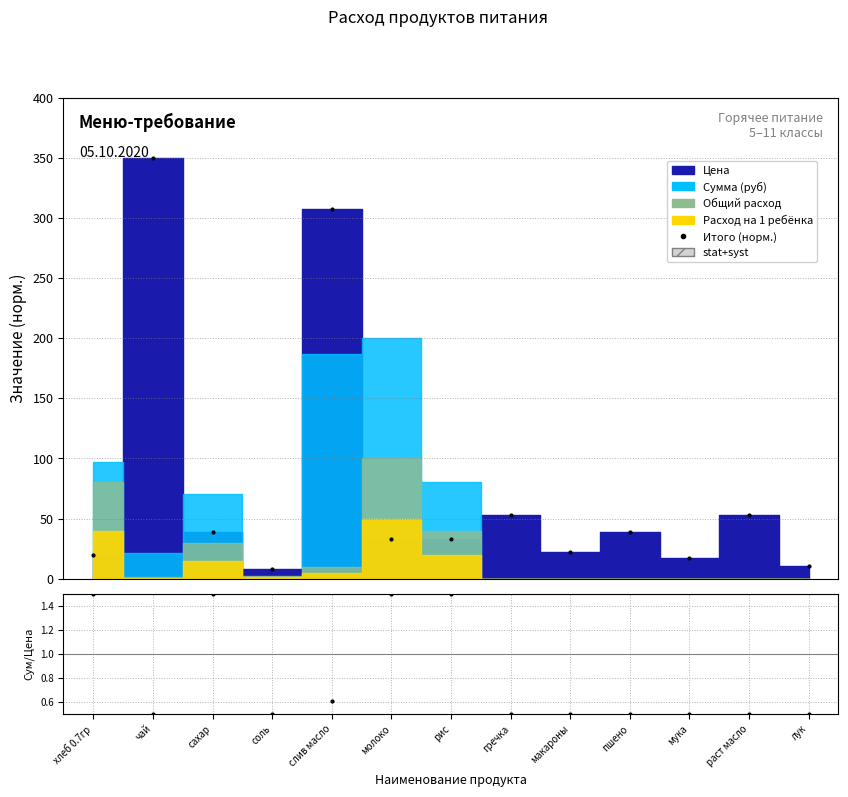

What is the value of the Сумма / Цена point at the 13th from the left?

0.5